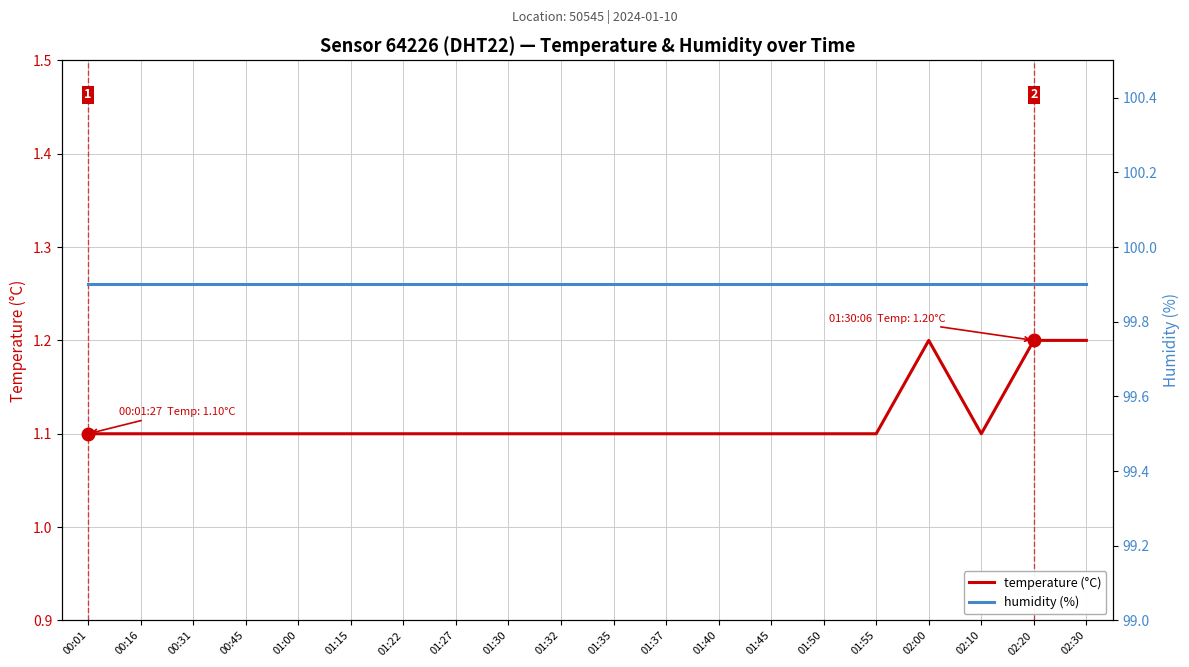

The humidity (%) series shows 99.9 at 02:10. True or false?

True